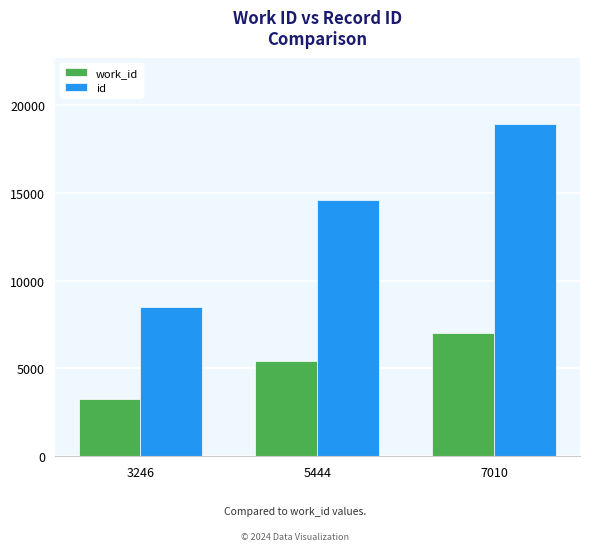

Is it true that work_id equals 5491 at 3246?

False